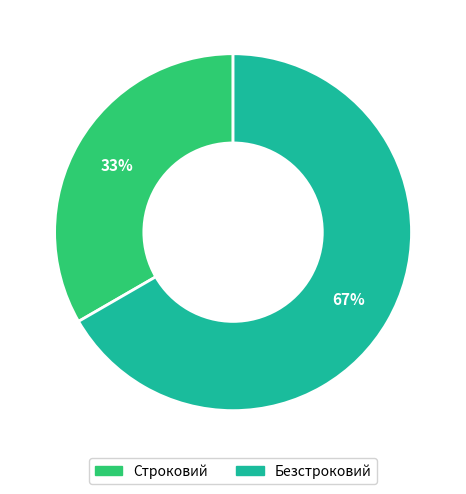

True or false: Безстроковий accounts for 57% of the total.

False